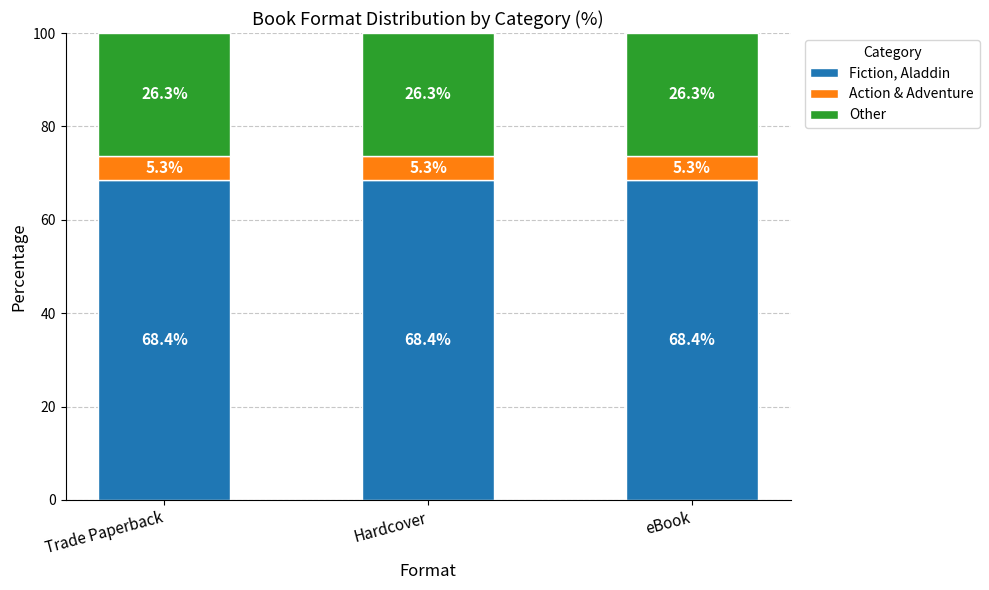

True or false: Fiction, Aladdin has a value of 116.9 at Hardcover.

False